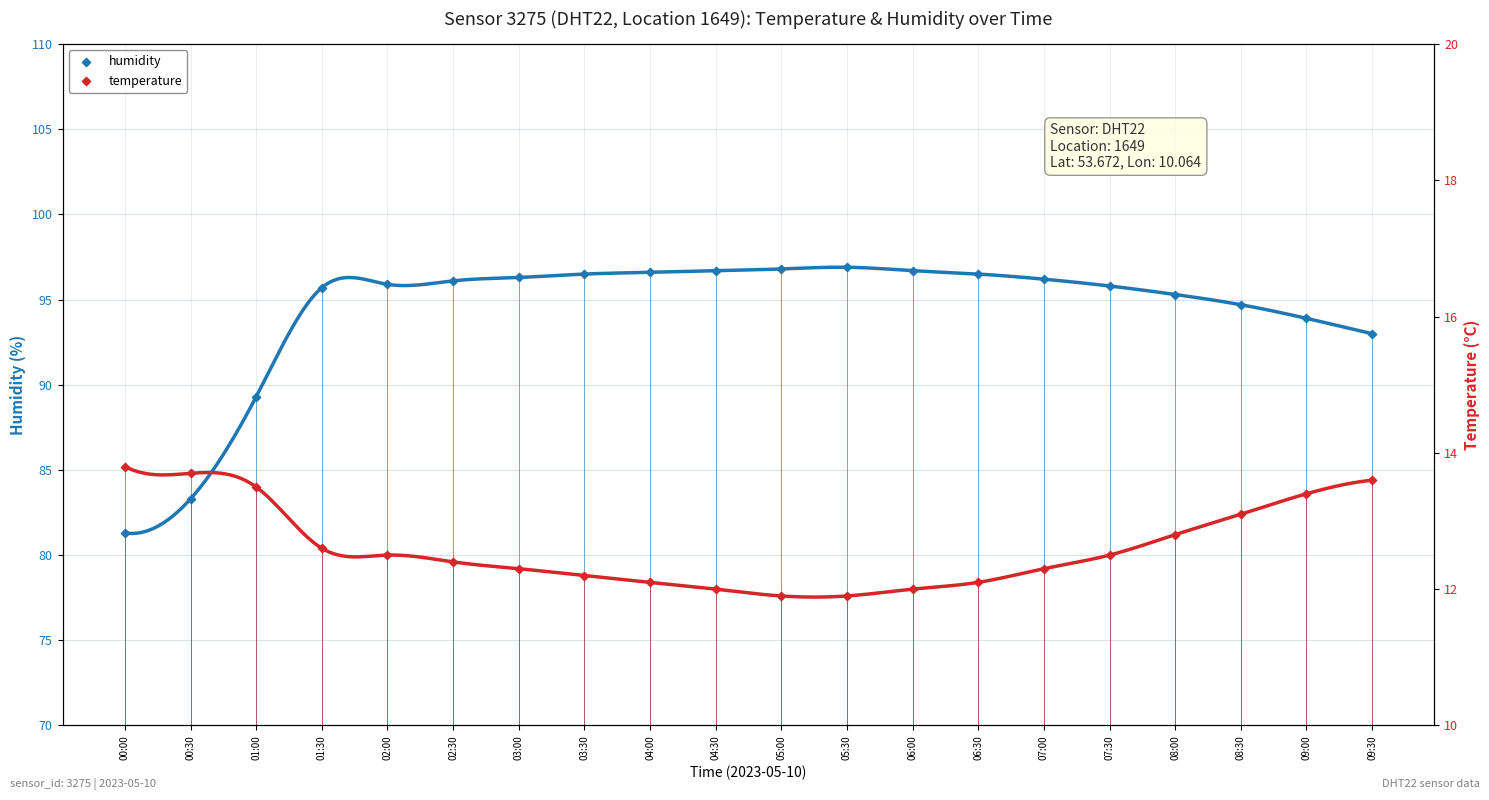

At how many categories does at least one series exceed 69?

20